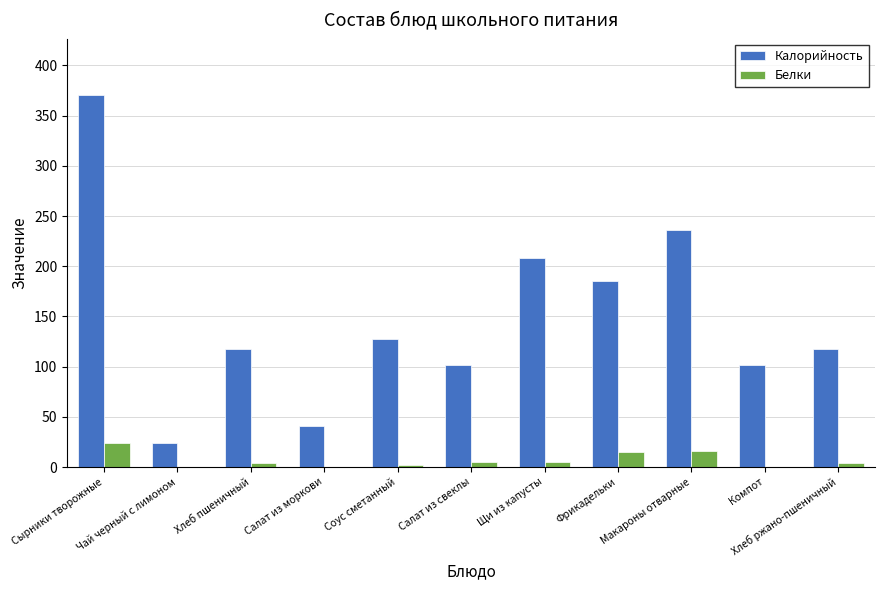

What is the sum of all Калорийность values?

1631.4